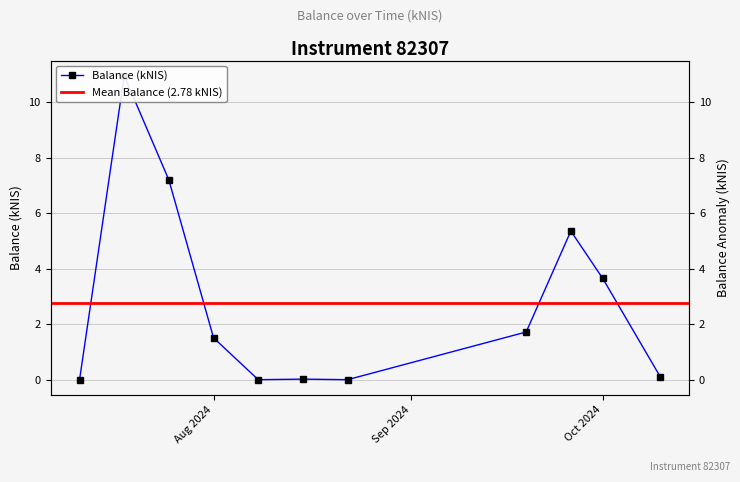

Which has a higher value, 2024-08-15 or 2024-09-26?

2024-09-26